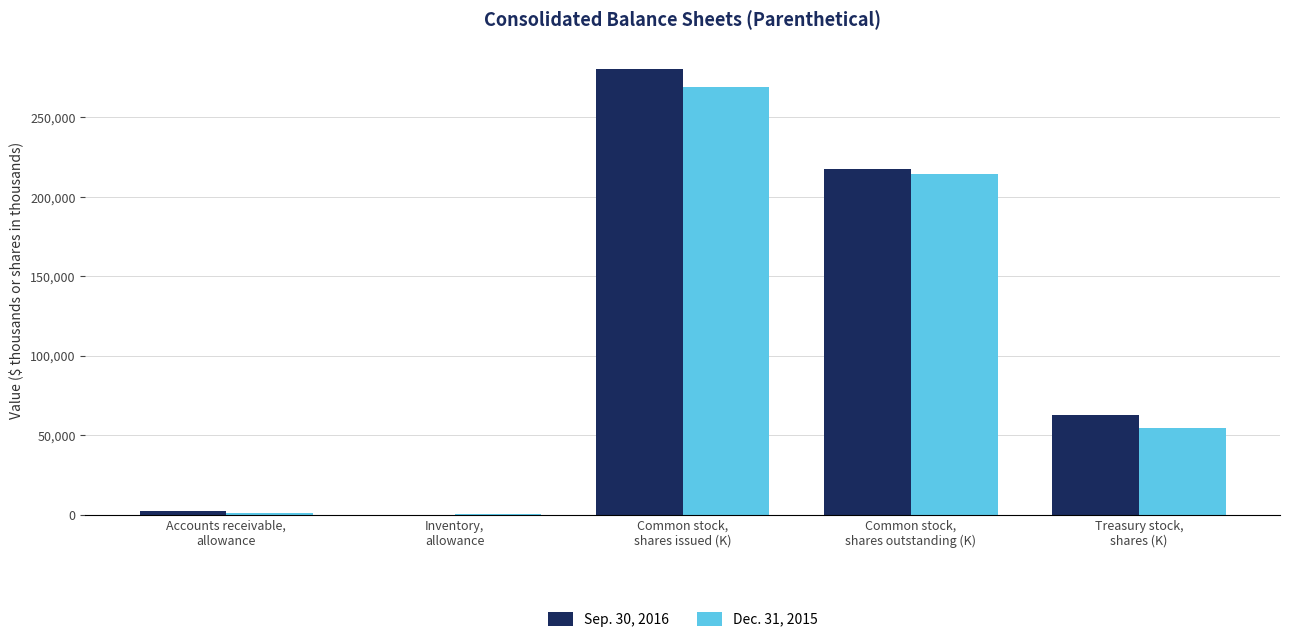

True or false: Dec. 31, 2015 has a value of 1091 at Accounts receivable,
allowance.

True